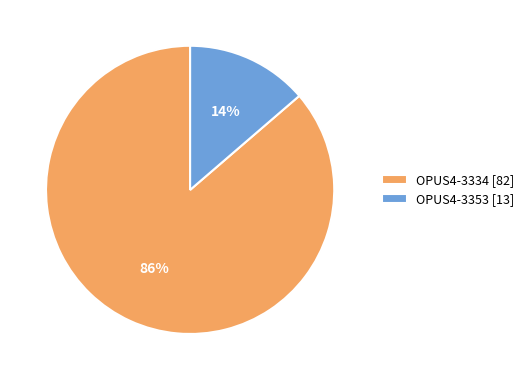

Is there any slice that represents more than half of the pie?

Yes